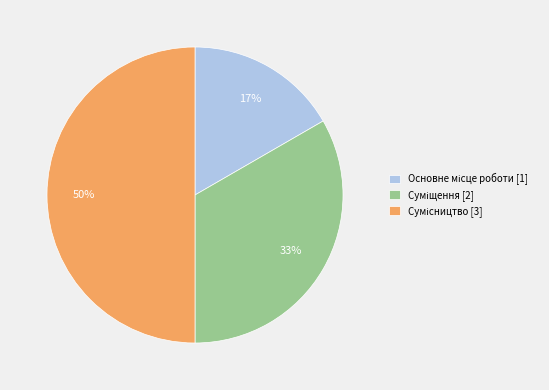

To the nearest percent, what is the difference between the largest and smallest slice percentages?

33%